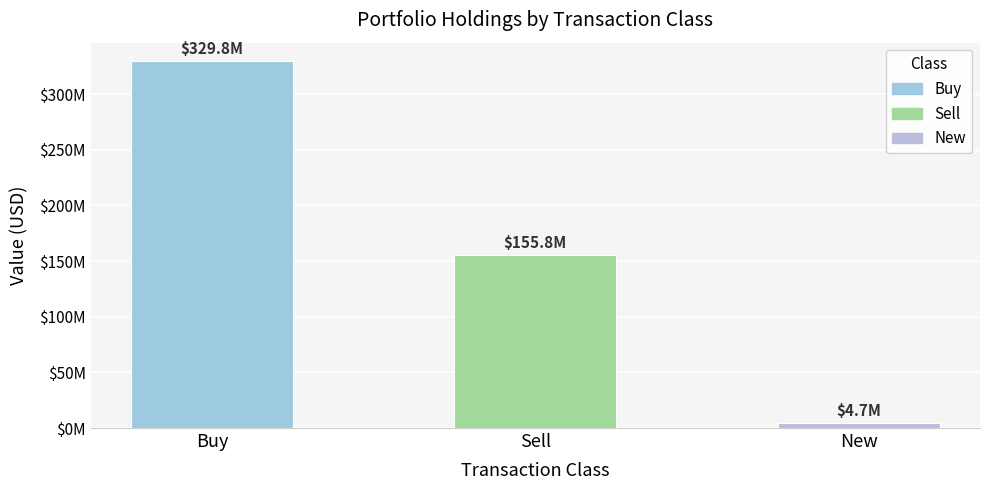

Which category has the lowest value across all series?

New